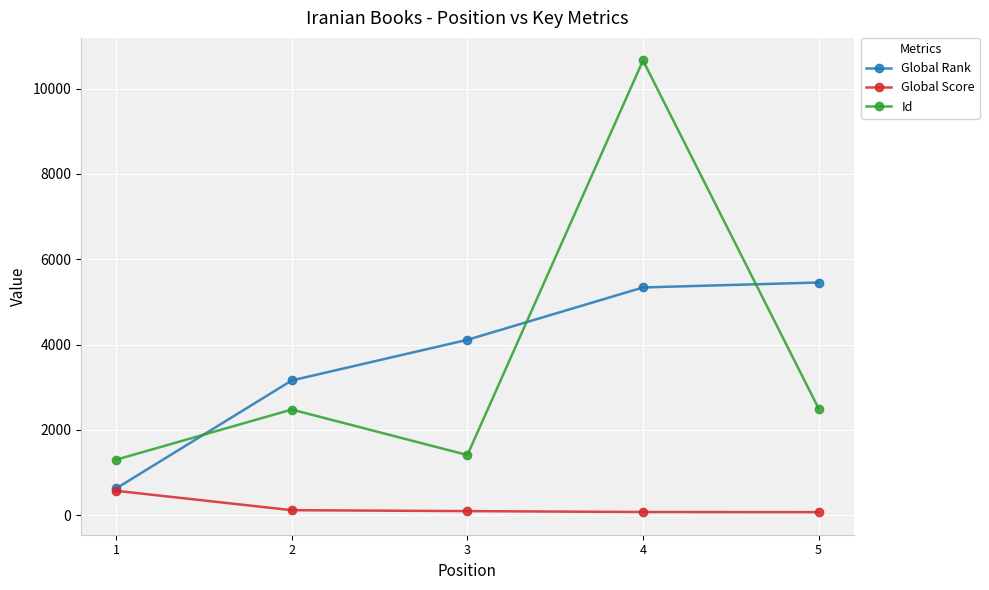

What is the maximum value shown in the chart?

10658